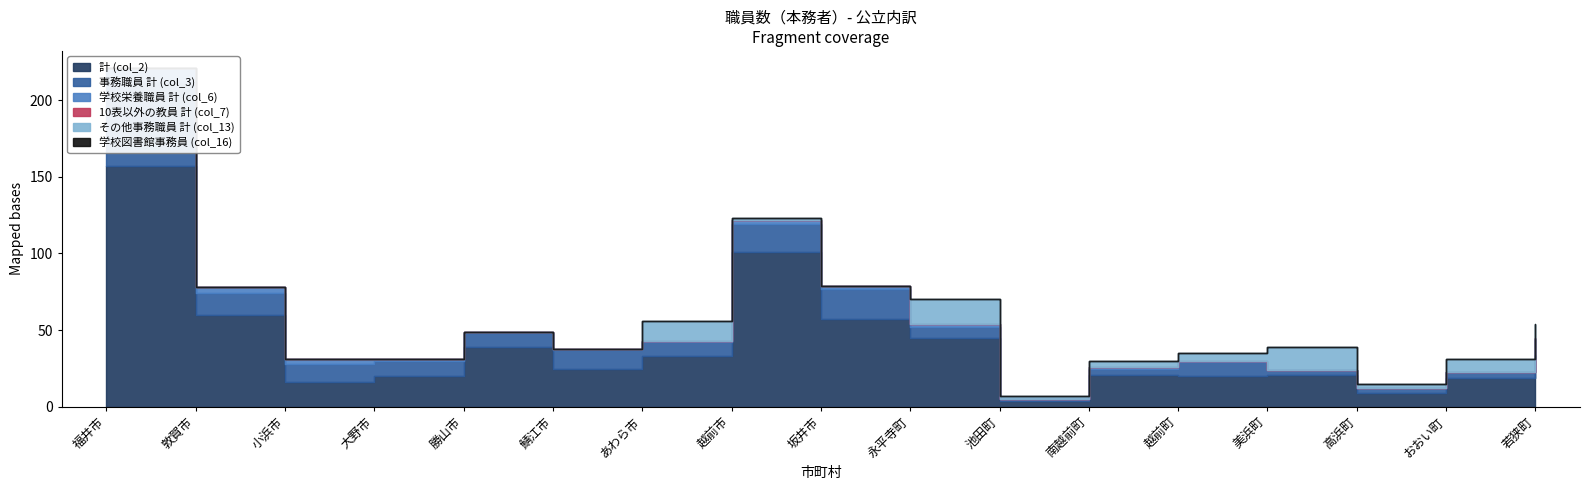

Rank the categories by 学校図書館事務員 (col_16) value from lowest to highest.

福井市, 敦賀市, 小浜市, 大野市, 勝山市, 鯖江市, あわら市, 越前市, 坂井市, 永平寺町, 池田町, 南越前町, 越前町, 美浜町, 高浜町, おおい町, 若狭町